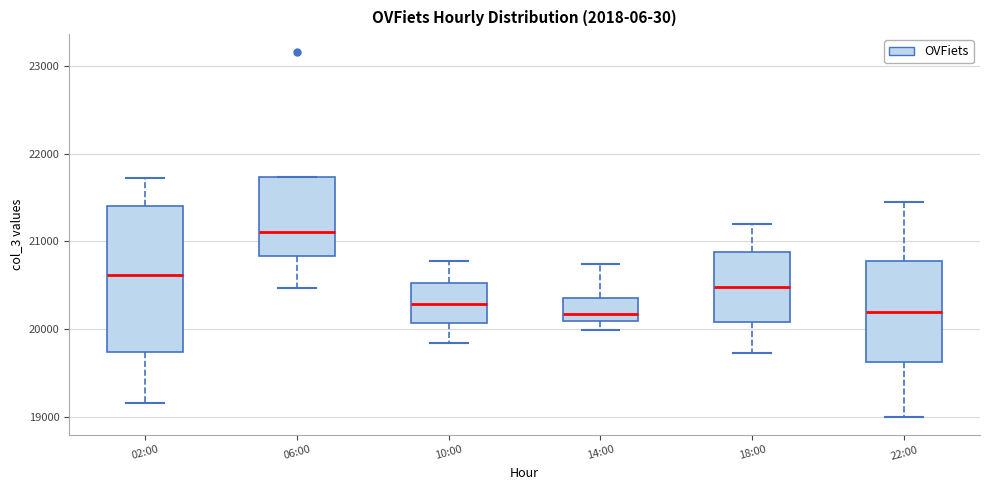

Comparing the boxes themselves (not the whiskers), which one is the tallest?

02:00